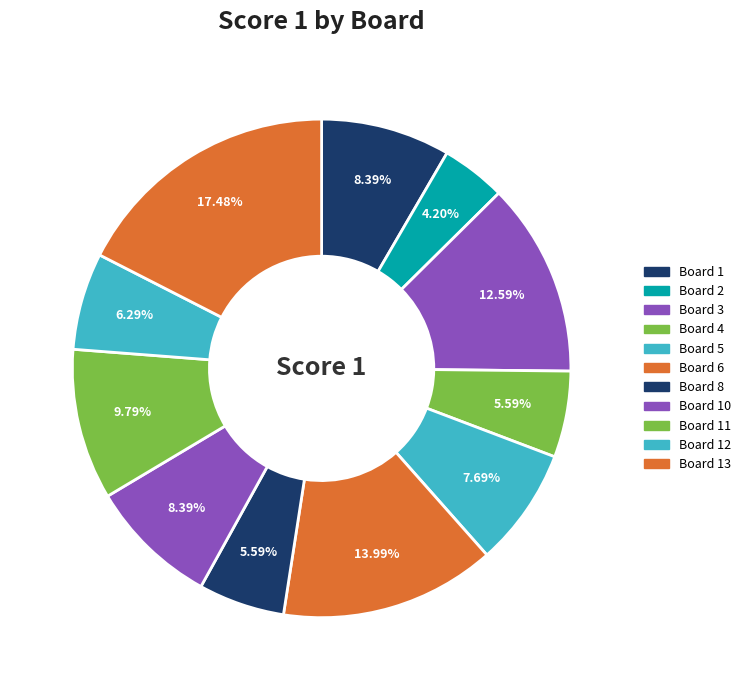

What is the smallest slice in the pie chart?

Board 2